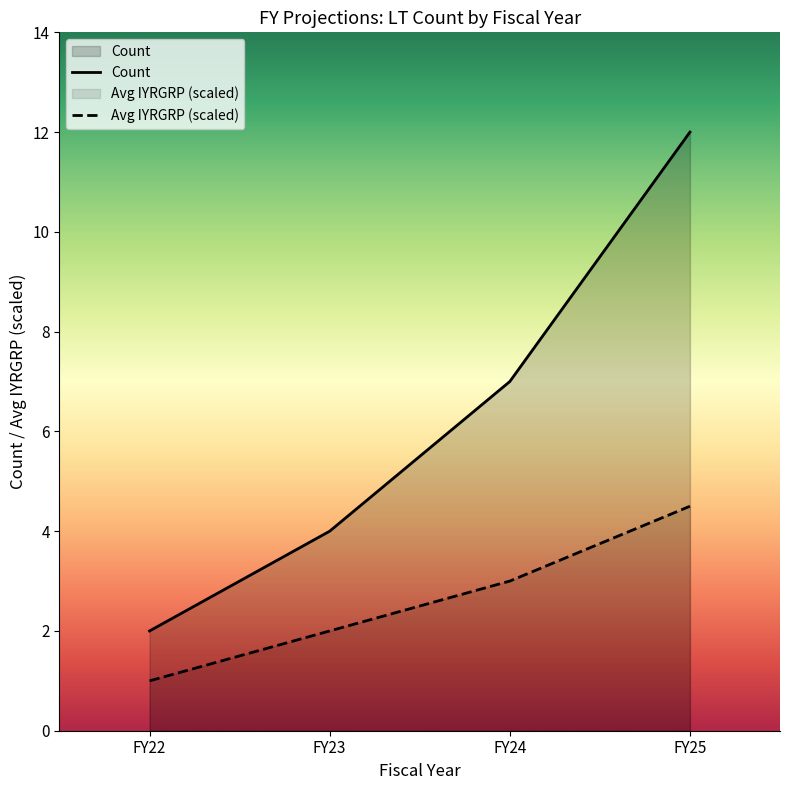

What is the smallest value displayed?

1.0